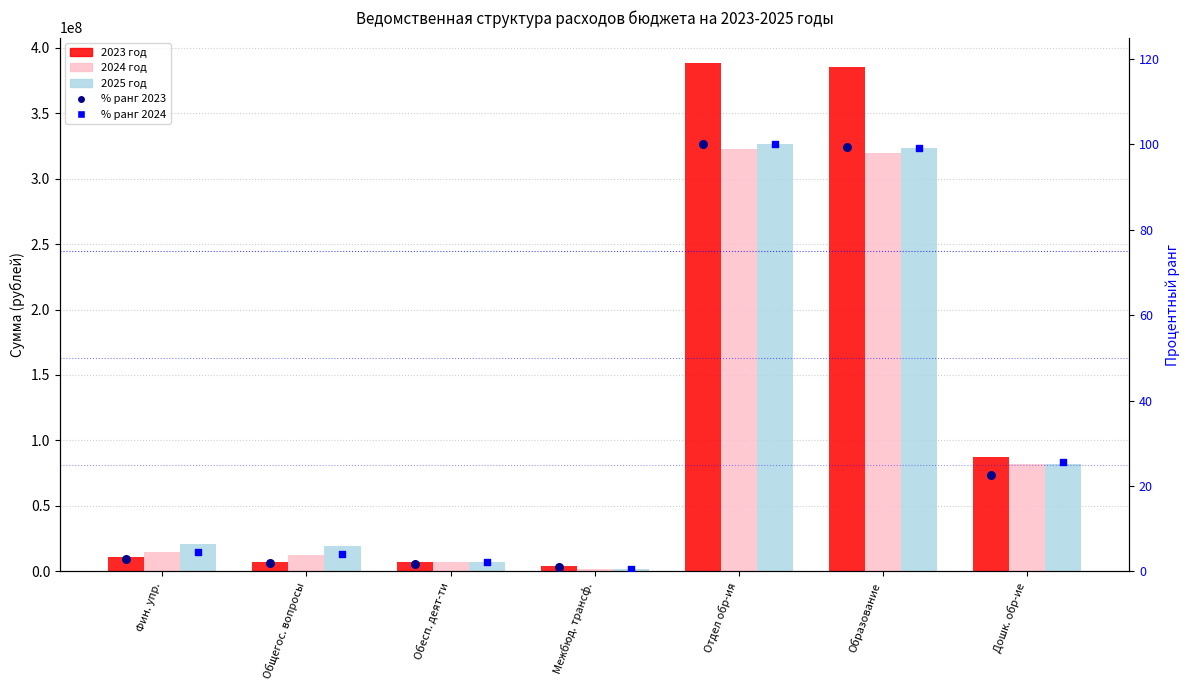

Which series contains the lowest Y value?

% 2024